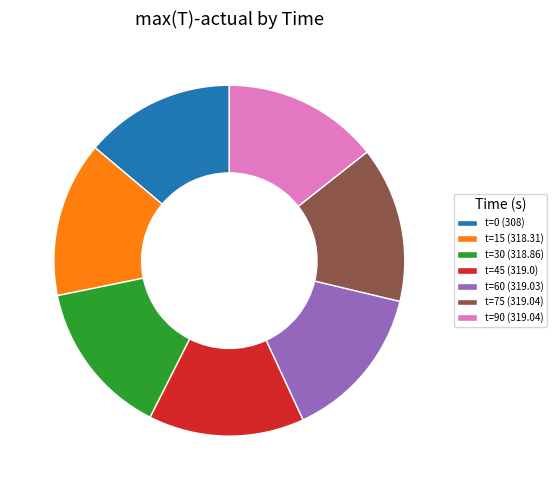

The t=90 (319.04) slice represents 14% of the pie. True or false?

True